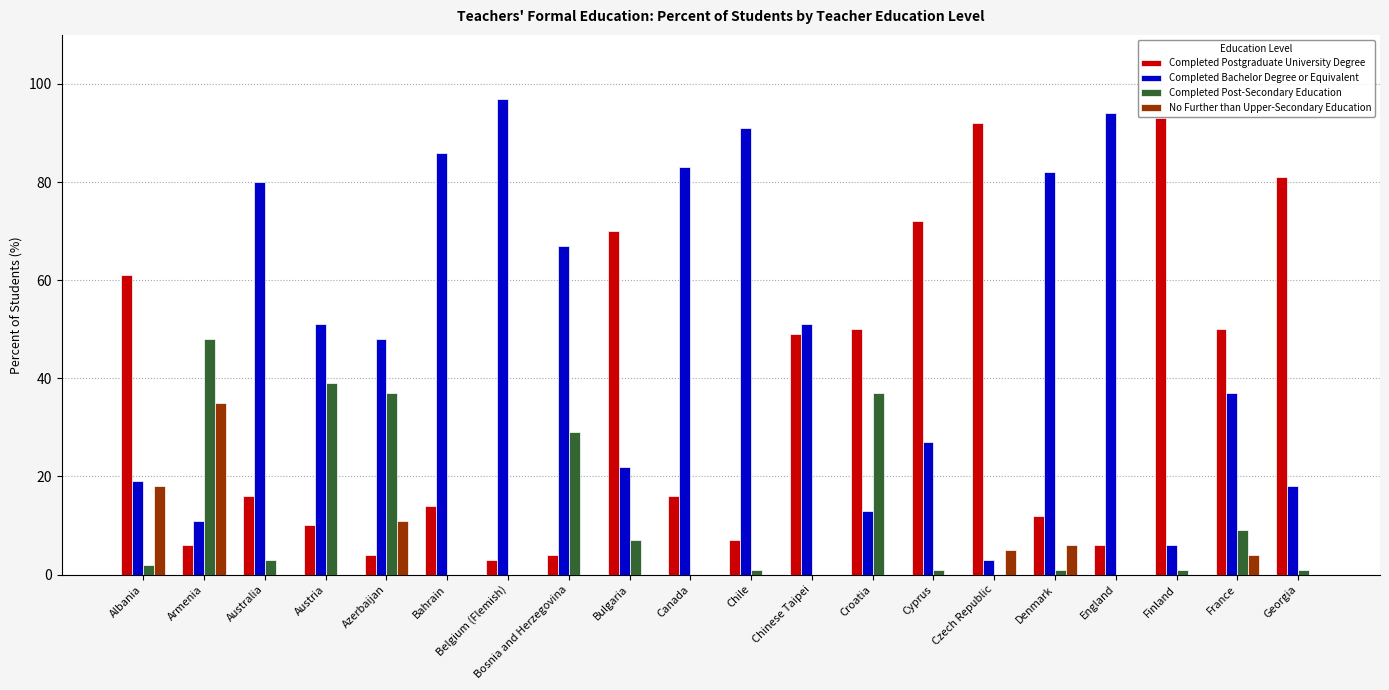

Is the value of Completed Postgraduate University Degree at Denmark greater than the value of Completed Bachelor Degree or Equivalent at Canada?

No